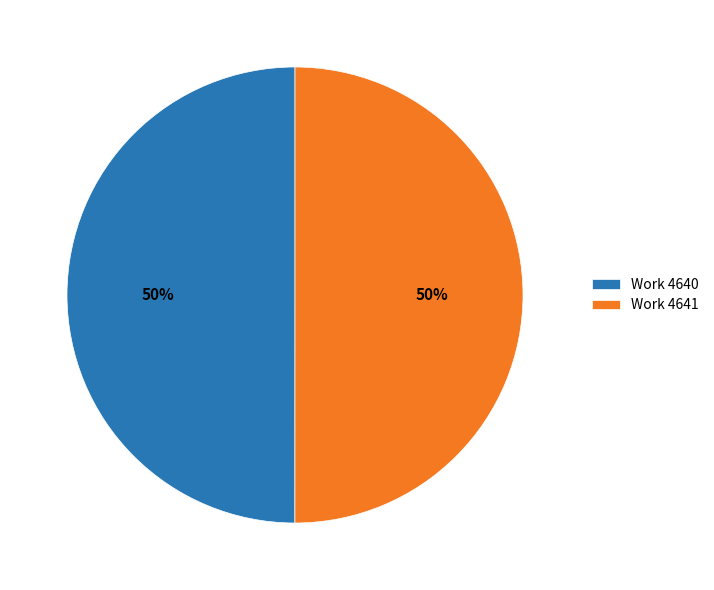

How many slices are in this pie chart?

2